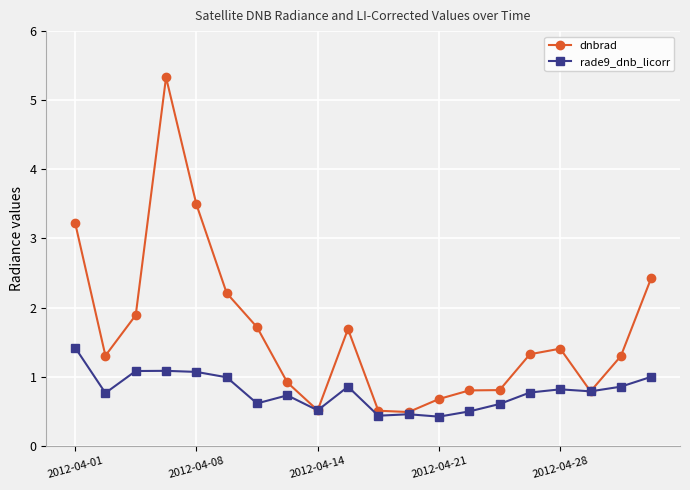

Which series has the largest range (max minus min)?

dnbrad